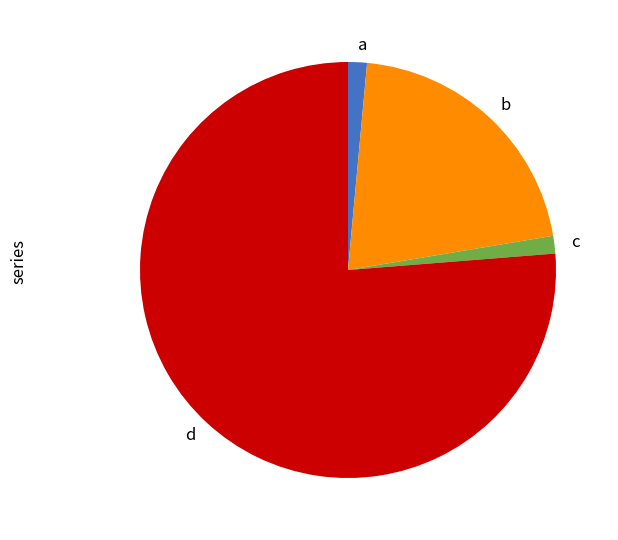

Do c and b together represent more than half of the pie?

No